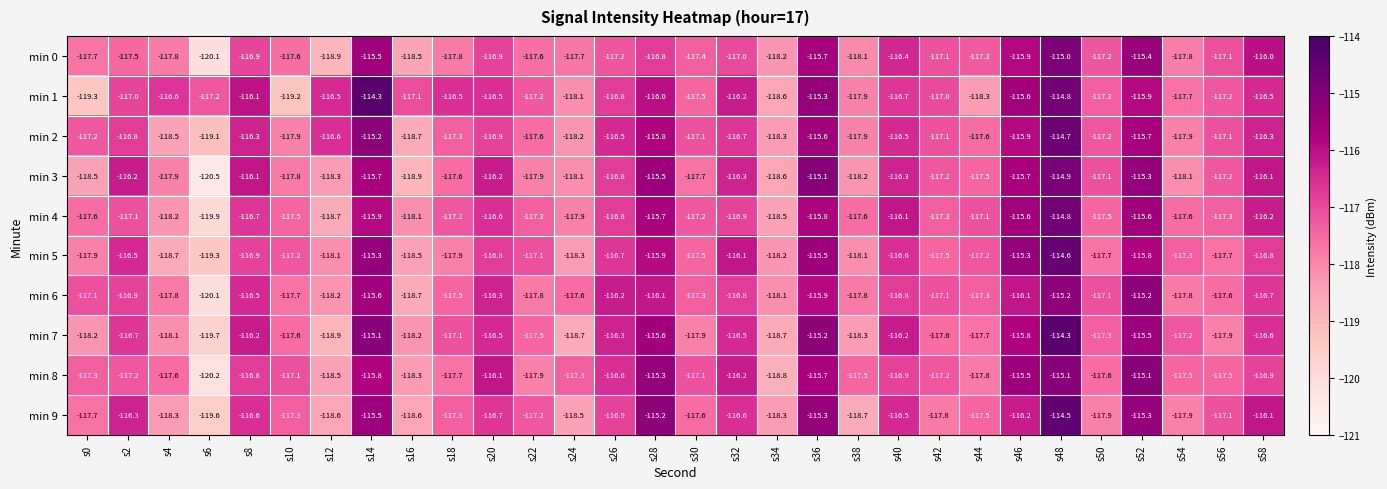

How many series are shown in this chart?

10